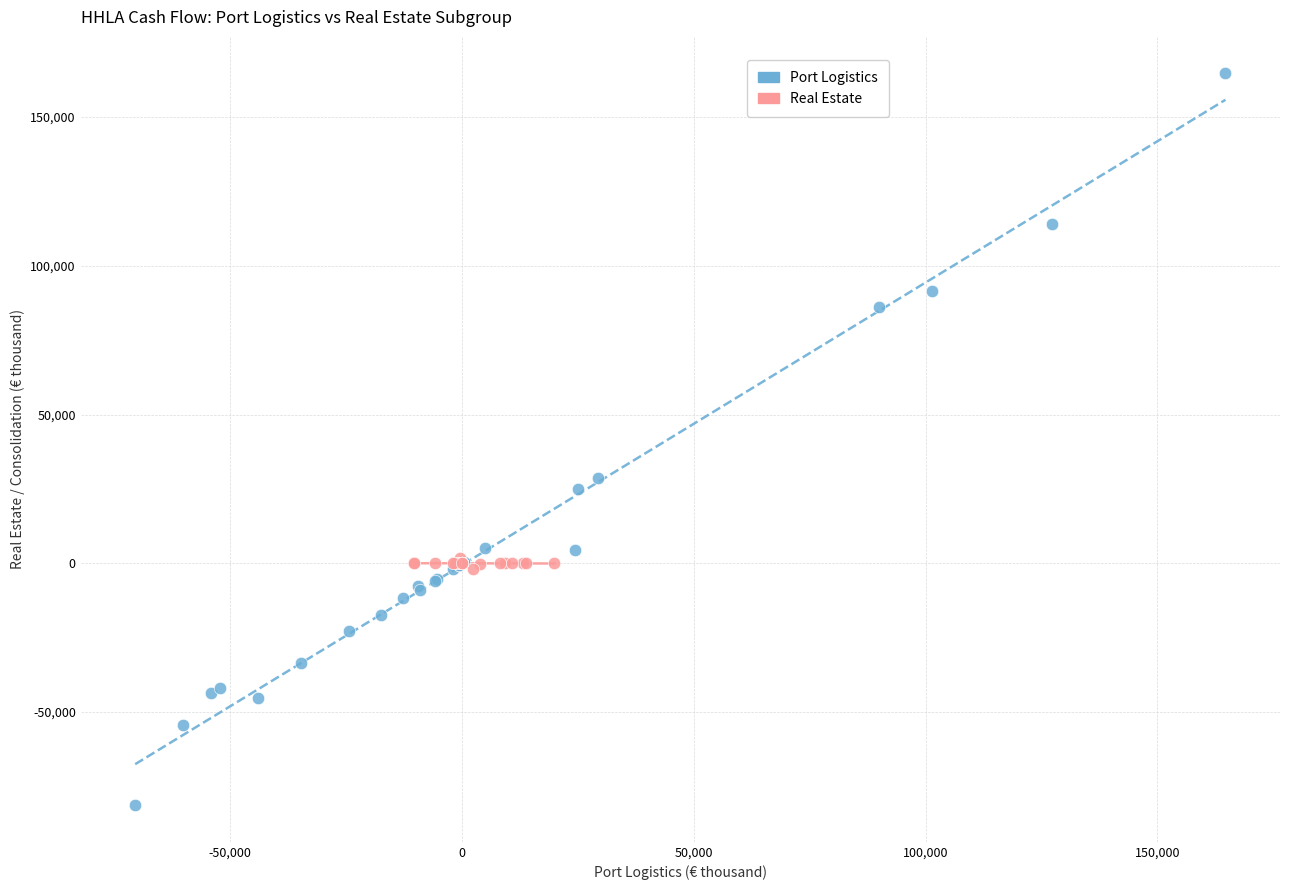

Which series has the largest Y range (max minus min)?

Port Logistics